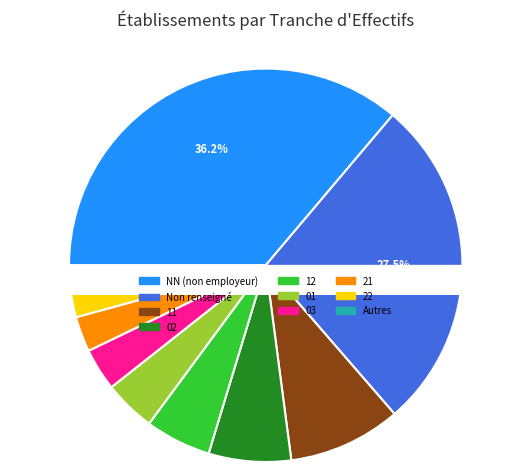

Which category has the biggest portion of the pie?

NN